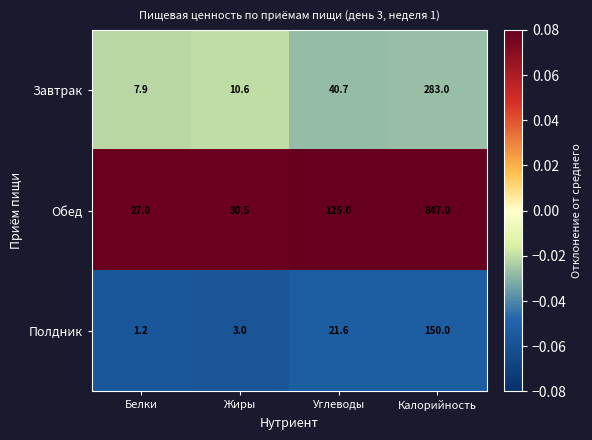

Read the Обед value at Белки.

27.0